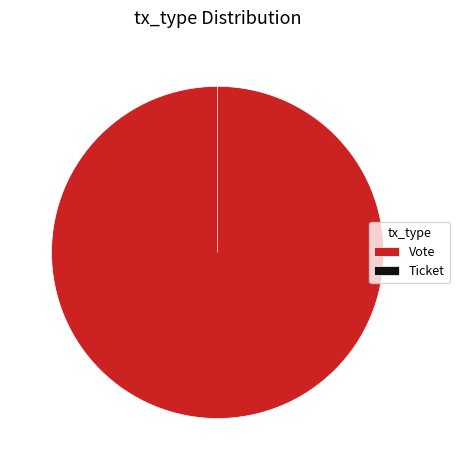

How many segments does this pie chart have?

2